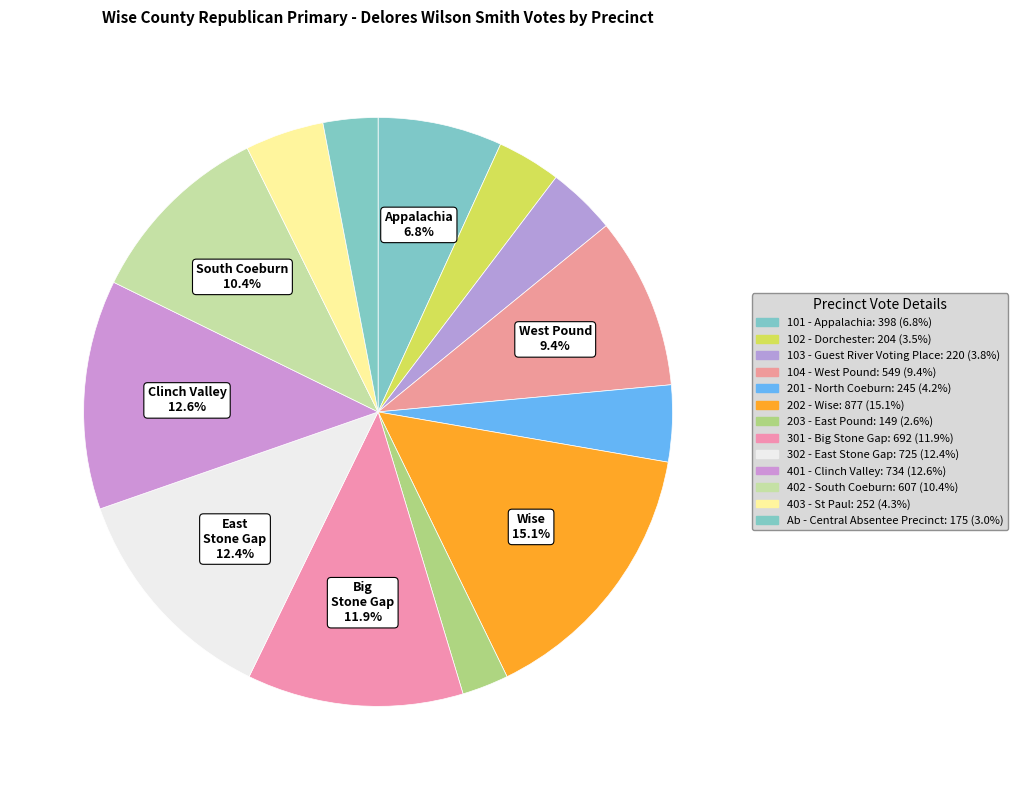

How many segments does this pie chart have?

13